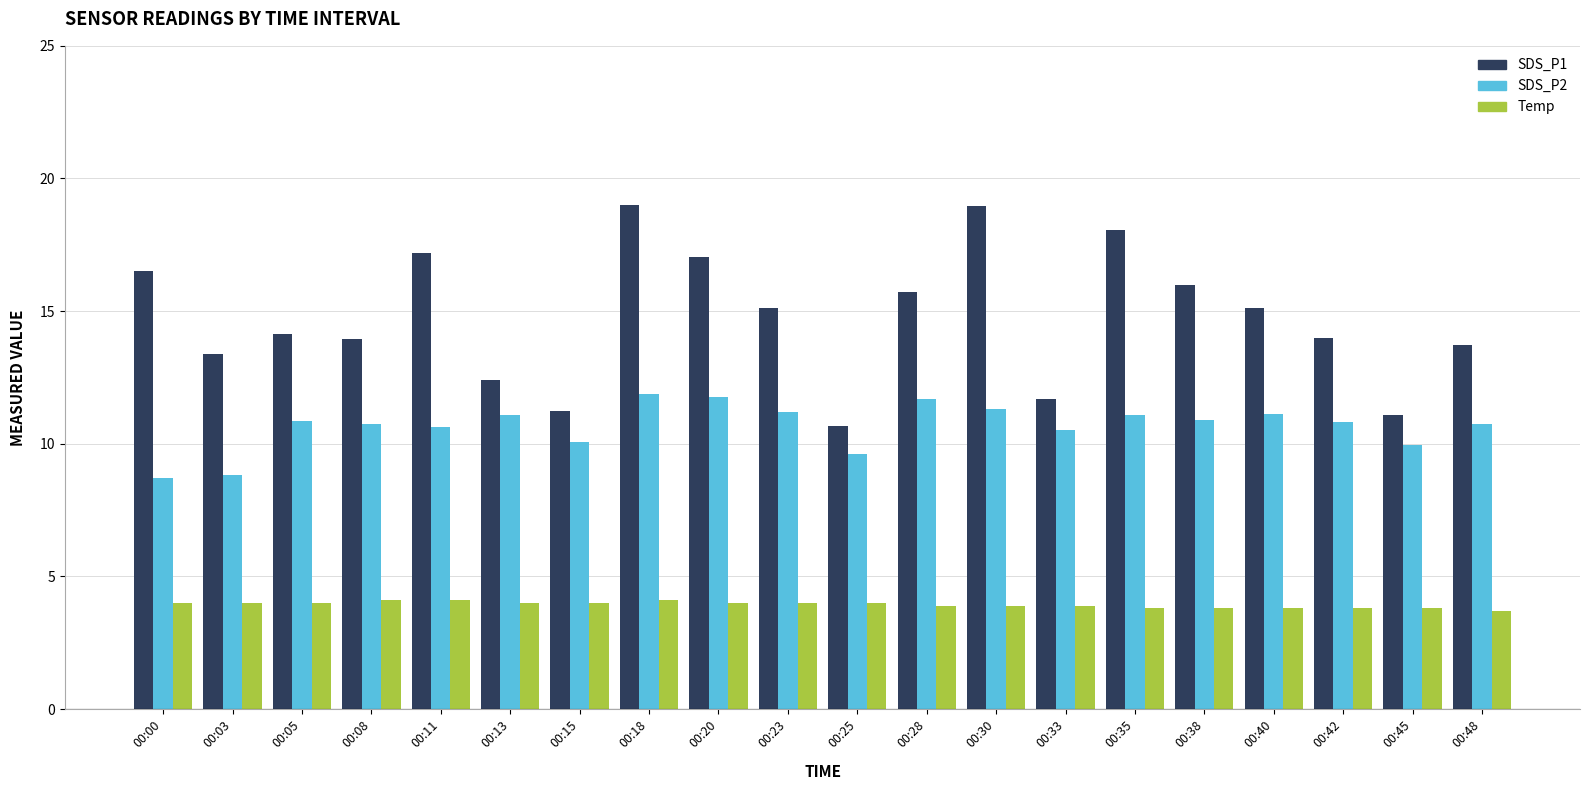

How many bars are there in total?

60